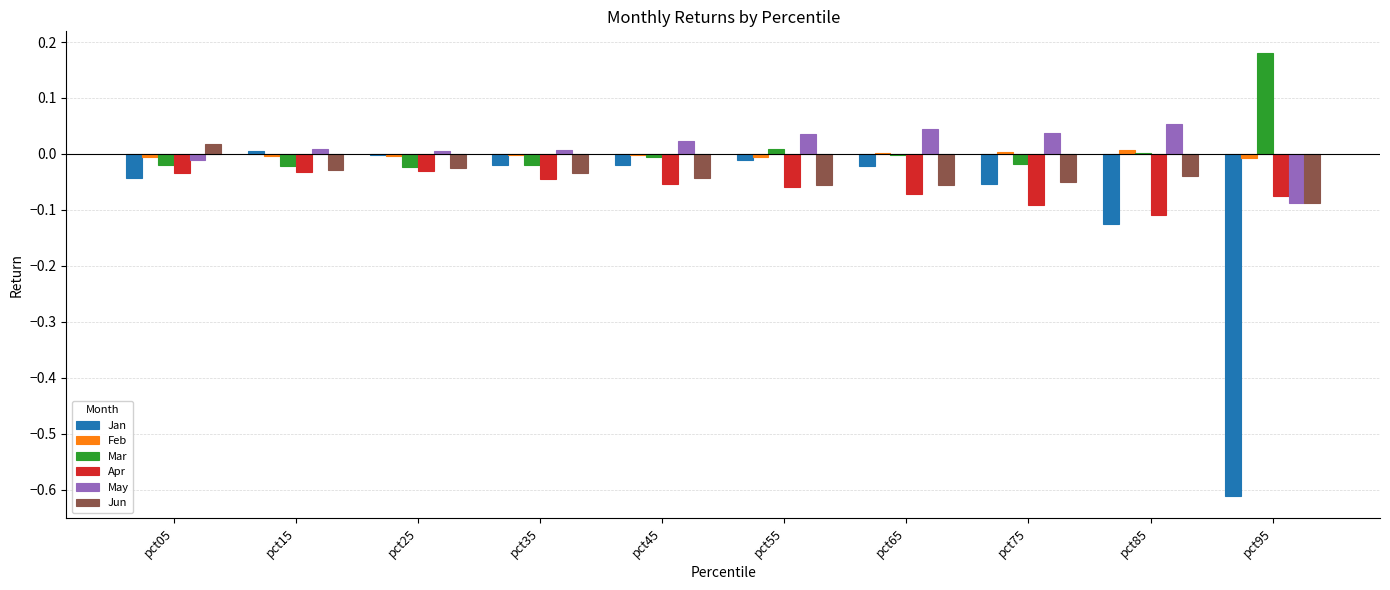

What is the sum of all Jun values?

-0.4